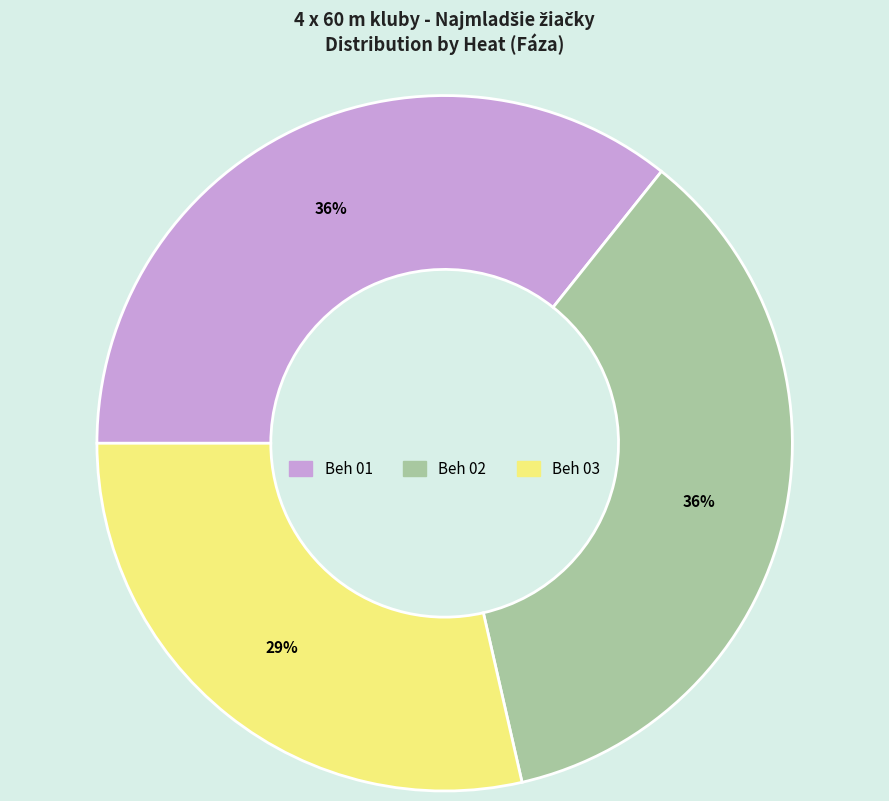

The Beh 02 slice represents 23% of the pie. True or false?

False